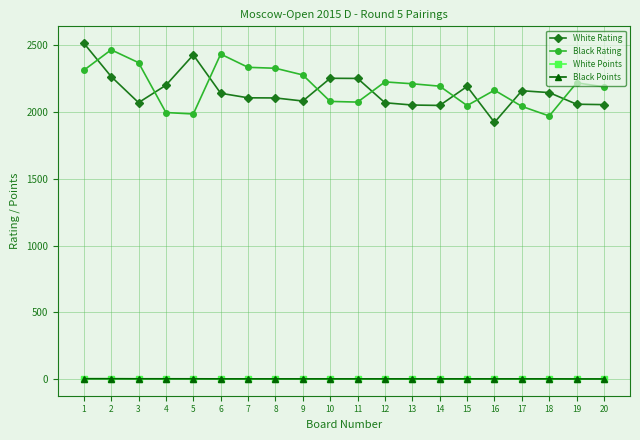

What is the sum of all Black Points values?

62.5